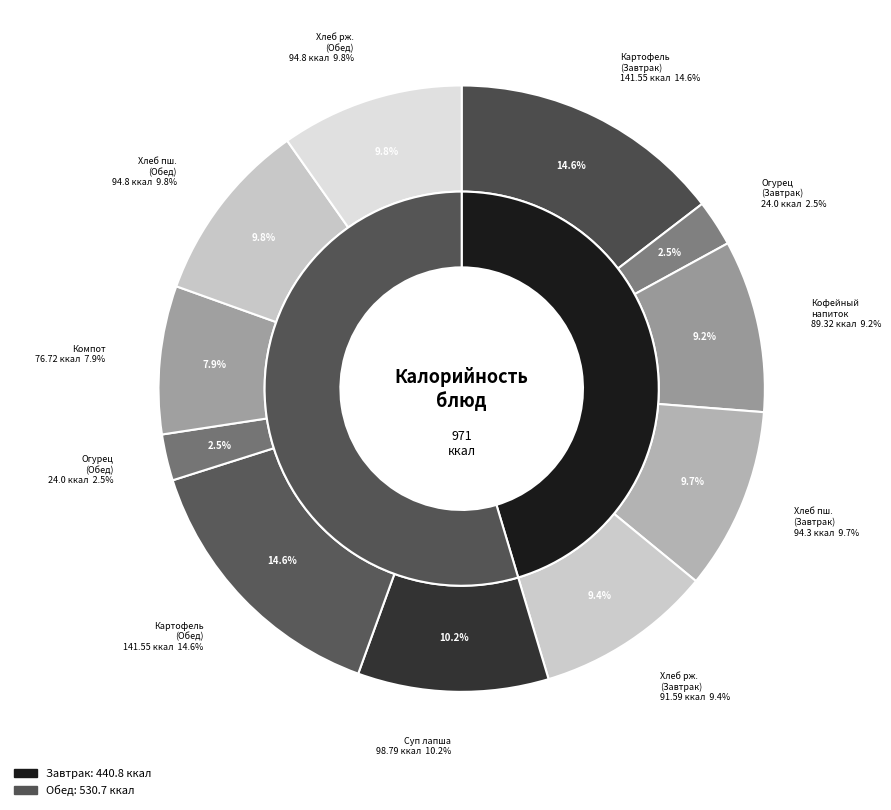

How many slices are in this pie chart?

11